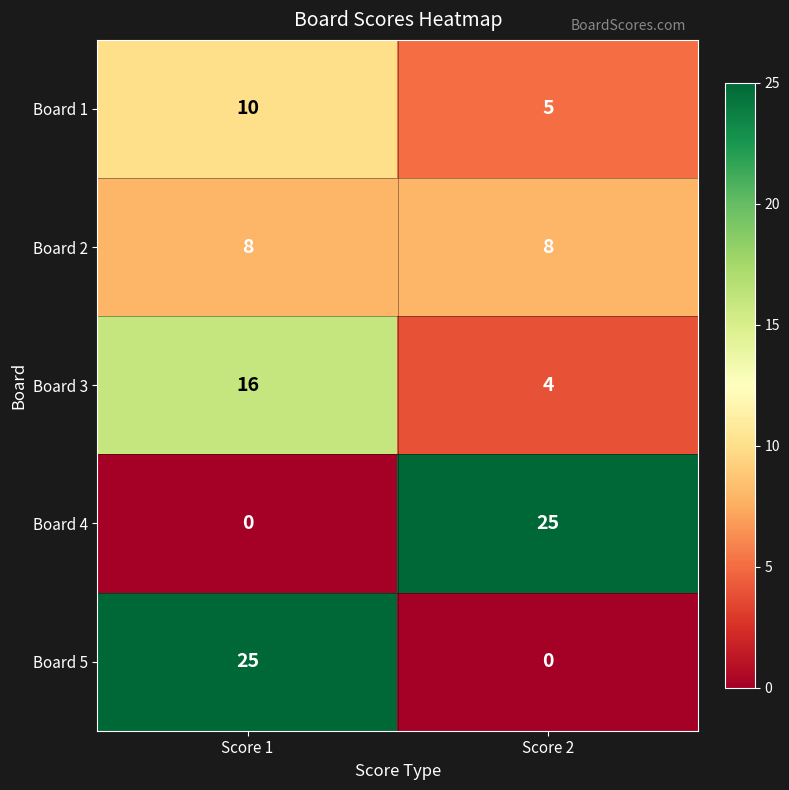

Which category has the lowest value in the Board 4 series?

Score 1